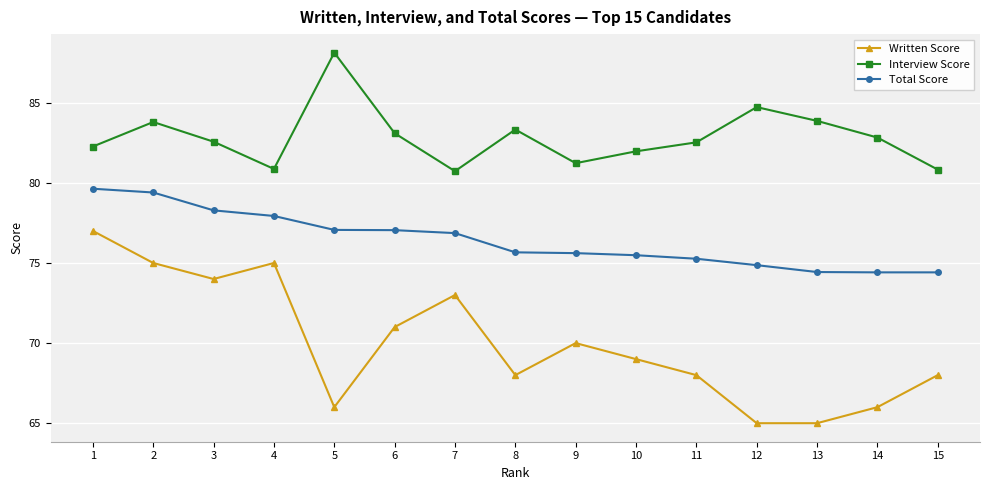

What is the maximum value for Total Score?

79.6